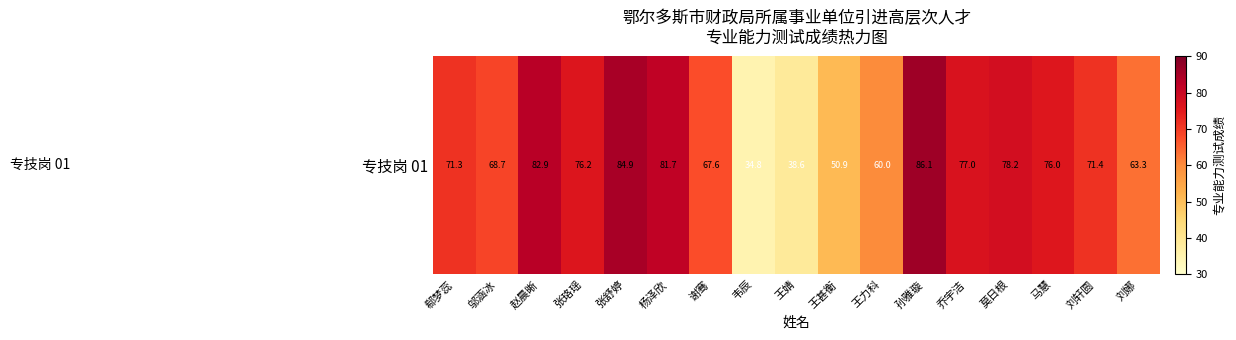

List the labels in order of value, largest first.

孙雅璇, 张舒婷, 赵晨晰, 杨泽欣, 莫日根, 乔宇洁, 张珞瑶, 马慧, 刘轩圆, 郗梦蕊, 邬涵冰, 谢骞, 刘娜, 王力科, 王甚衡, 王婧, 韦辰